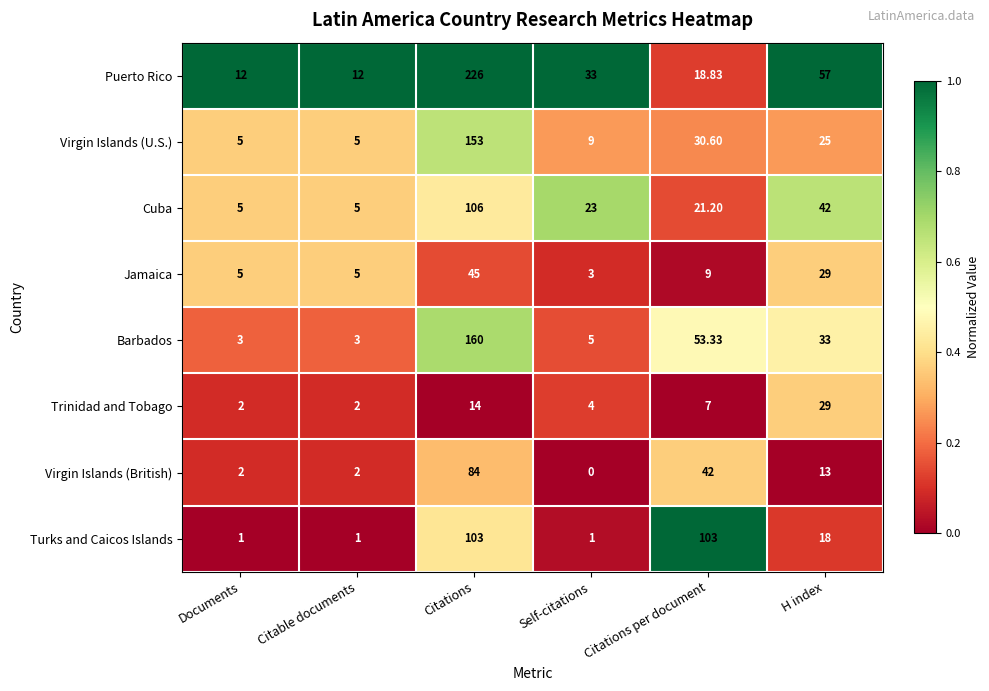

At which category is the sum across all series the highest?

Citations